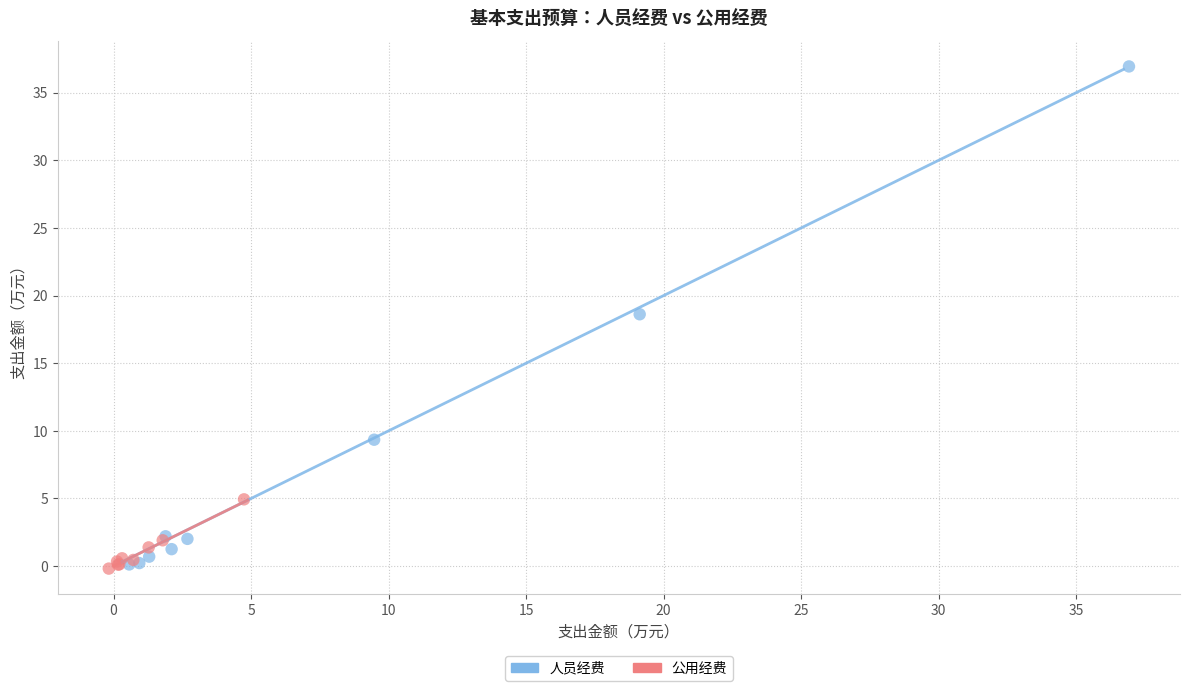

Which series has the largest Y range (max minus min)?

人员经费